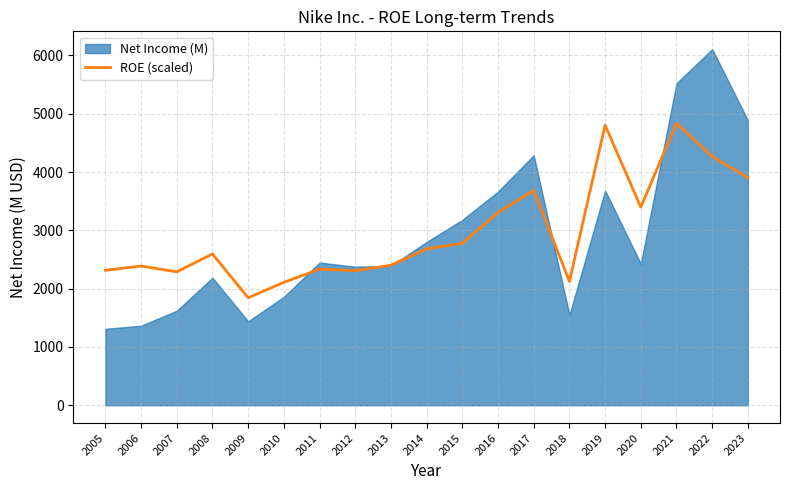

At which label does the data first exceed 2595?

2008